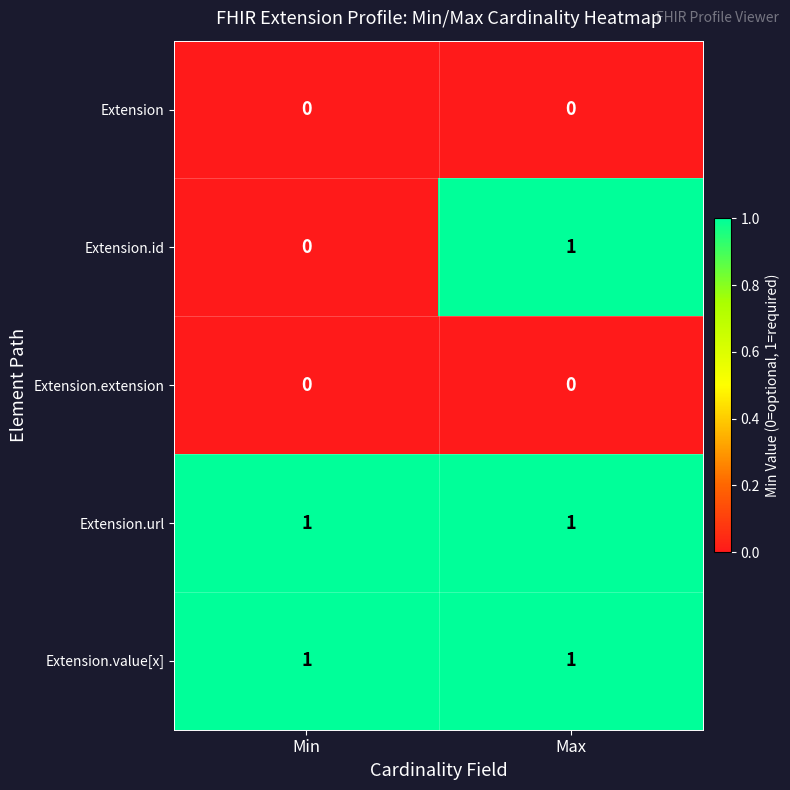

Reading left to right, extract all data points from this chart.

Extension: 0	0
Extension.id: 0	1
Extension.extension: 0	0
Extension.url: 1	1
Extension.value[x]: 1	1